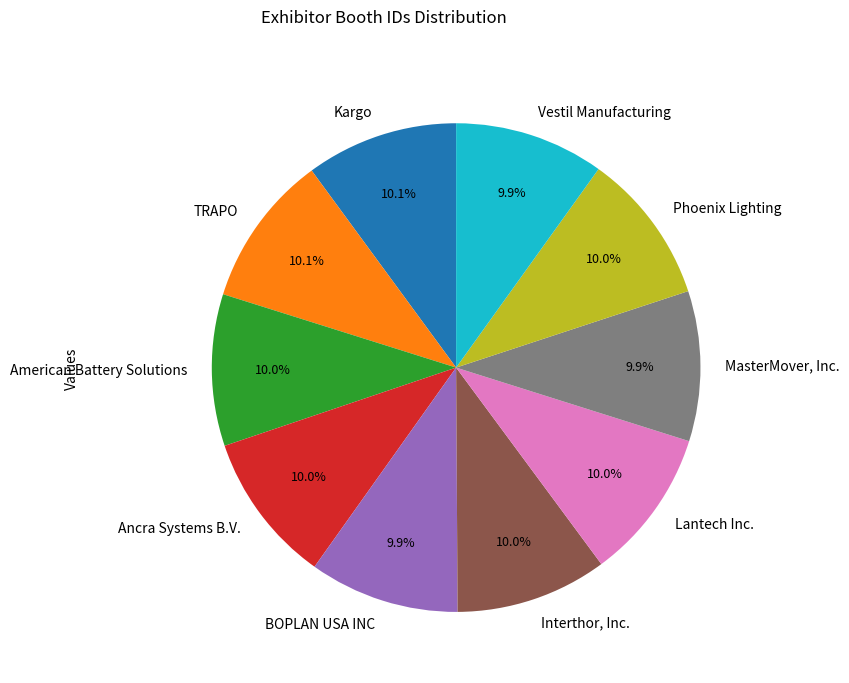

To the nearest percent, what percentage of the pie is Lantech Inc.?

10%